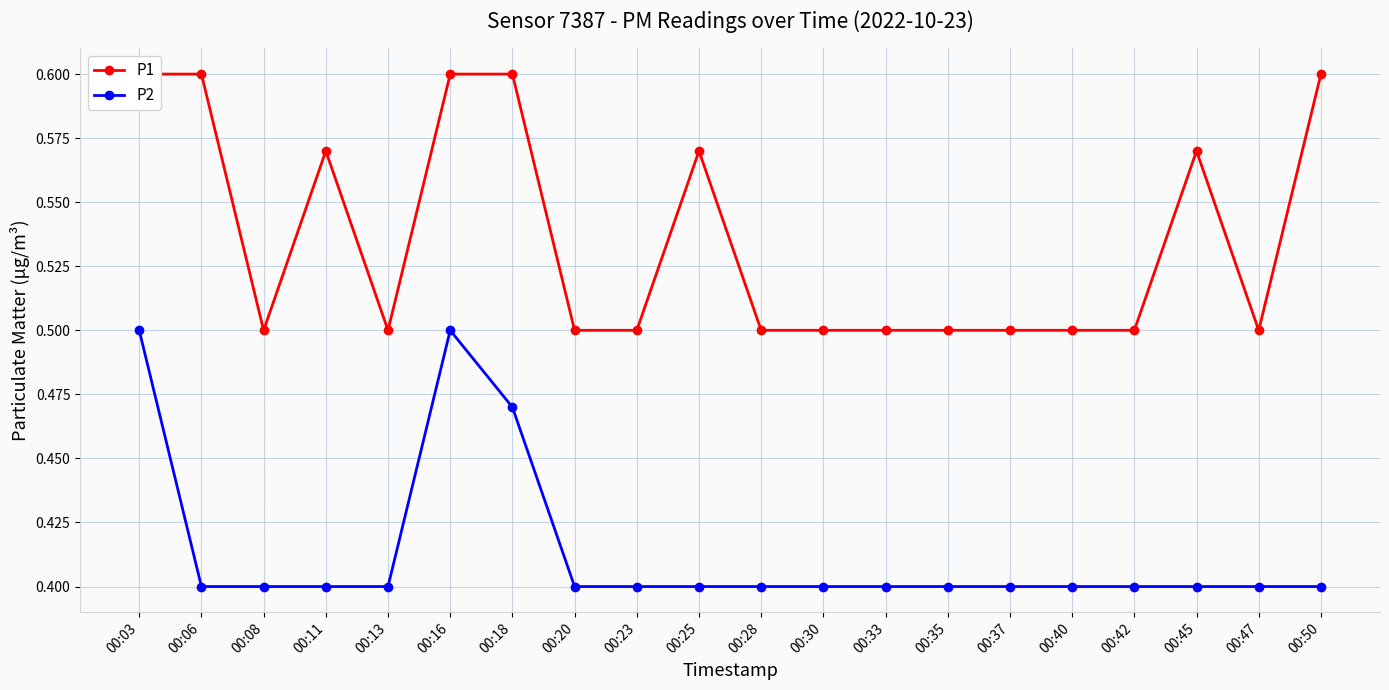

How many interior local peaks does the P2 series have?

1